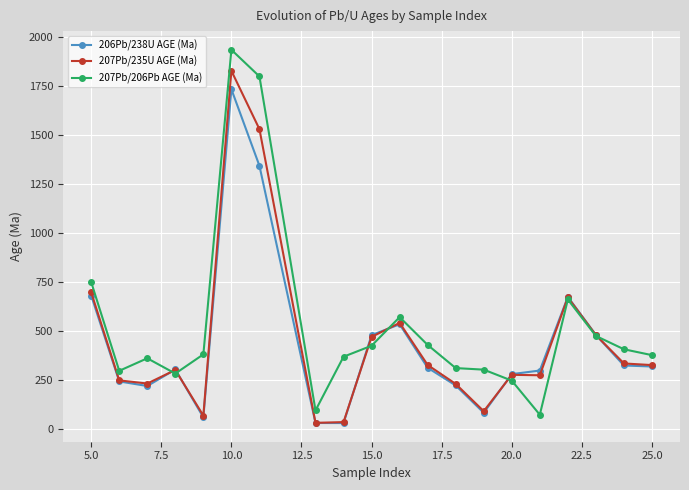

What is the lowest value of the 207Pb/206Pb AGE (Ma) series?

74.0